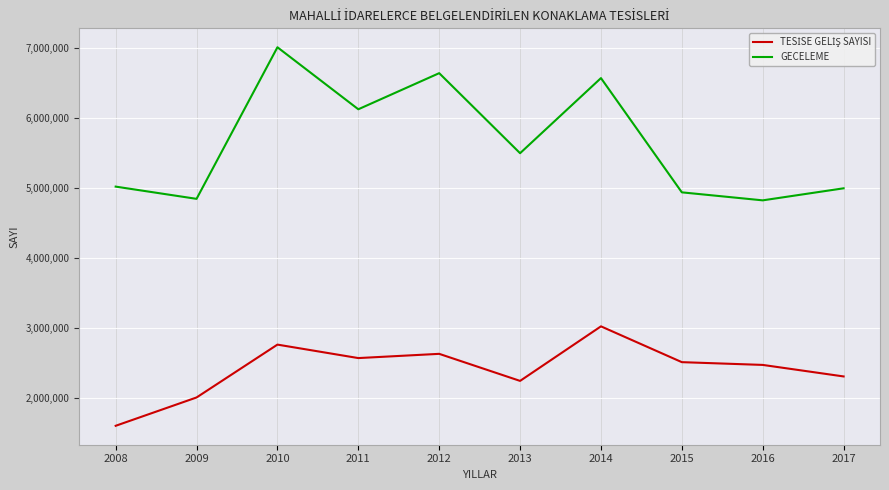

What is the difference between the maximum and minimum values in the GECELEME series?

2183316